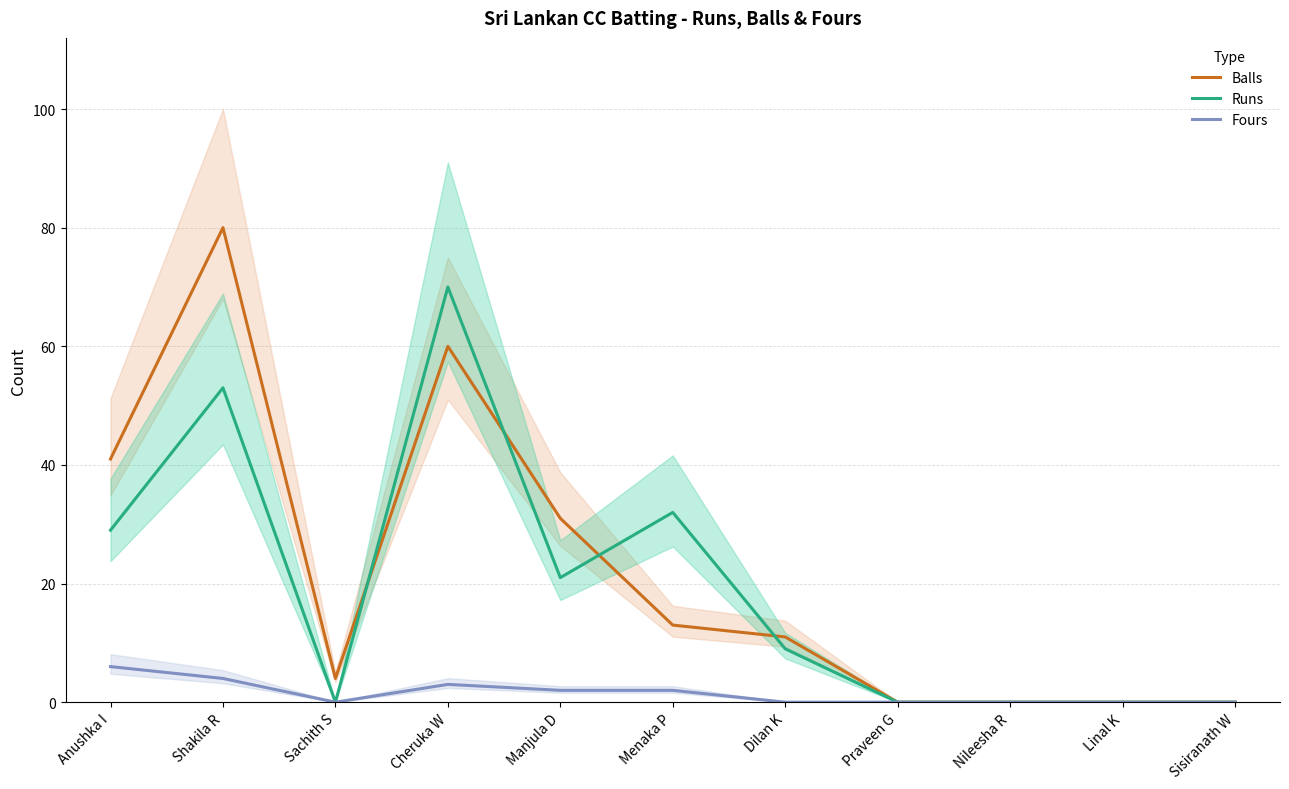

What is the sum of all Fours values?

17